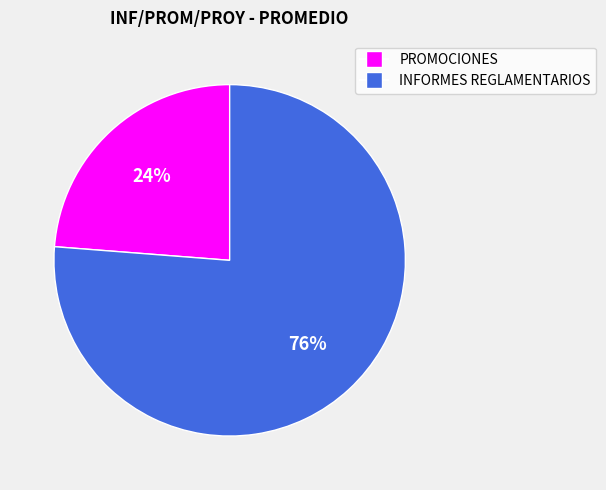

Which category has the biggest portion of the pie?

INFORMES REGLAMENTARIOS